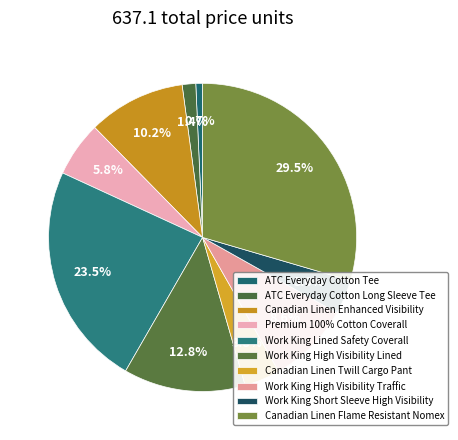

Between Canadian Linen Flame Resistant Nomex and Work King Short Sleeve High Visibility, which is larger?

Canadian Linen Flame Resistant Nomex